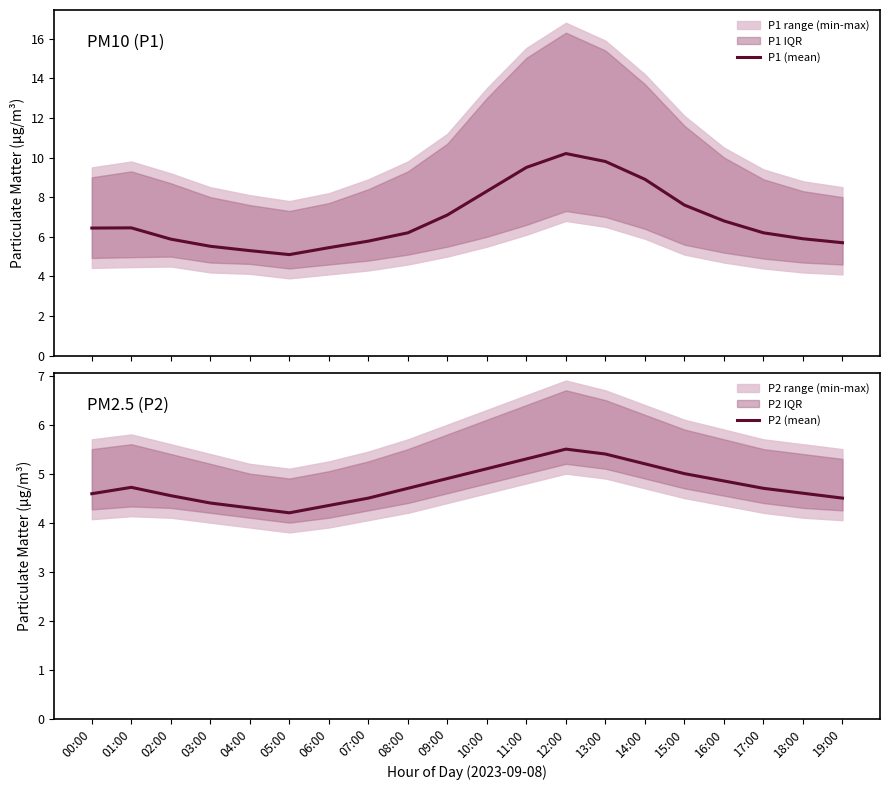

What is the greatest value displayed?

10.2